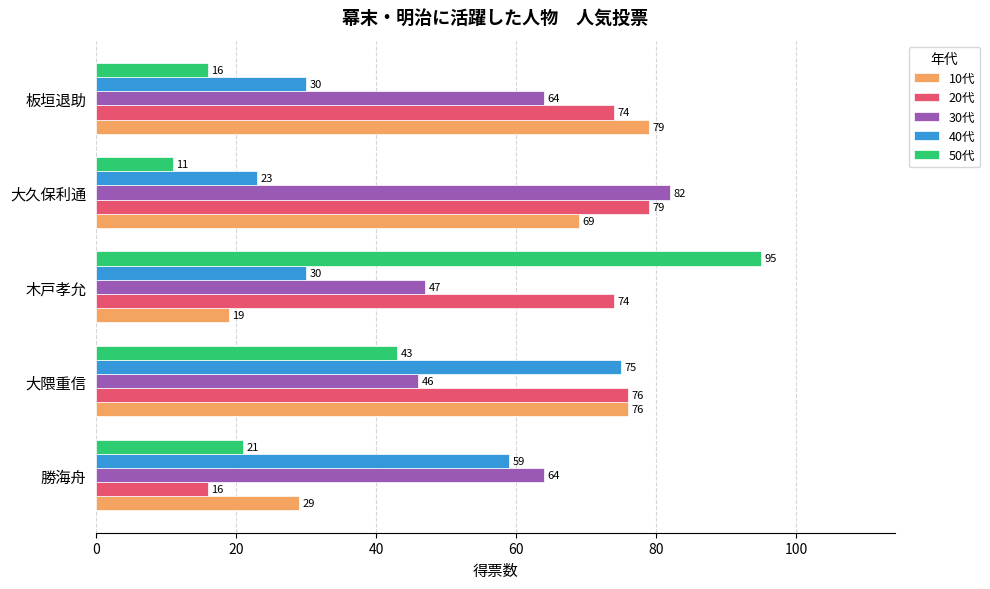

What are all the series names shown in the legend?

10代, 20代, 30代, 40代, 50代